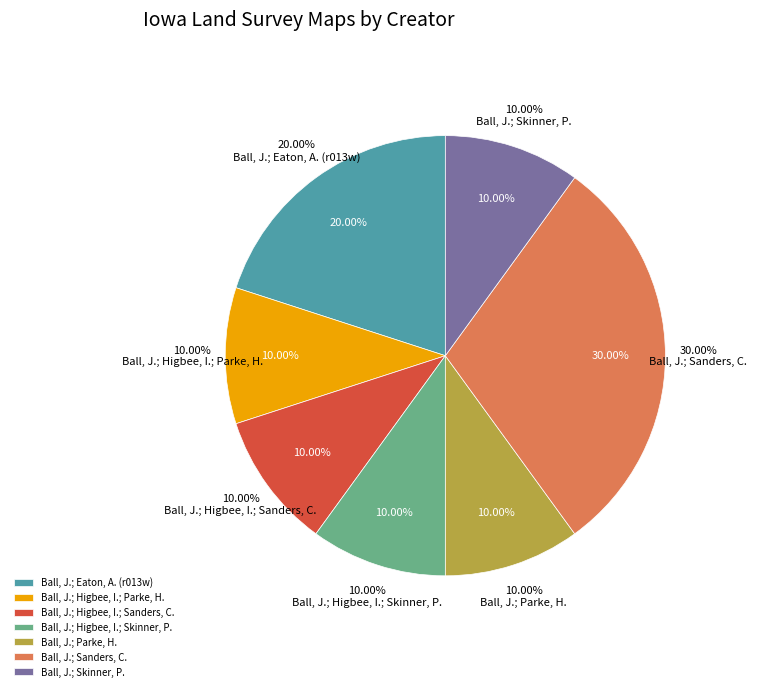

What percentage is the Ball, J.; Skinner, P. slice, to the nearest percent?

10%